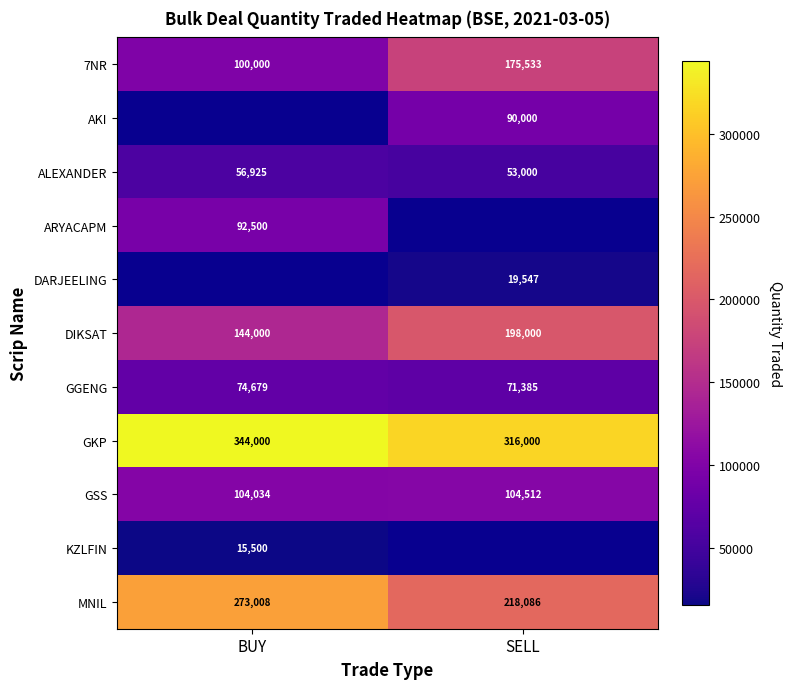

How many categories are shown in the chart?

2